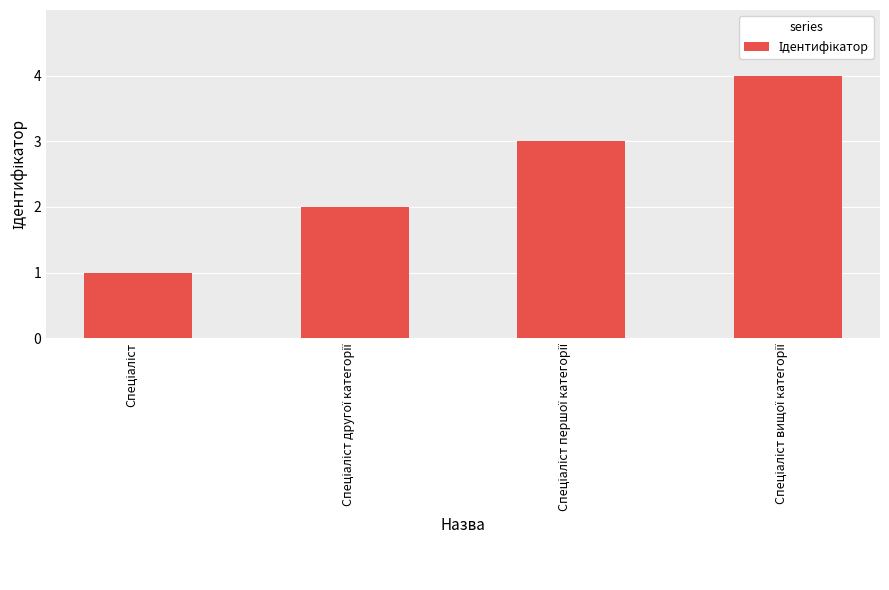

What is the difference between the maximum and minimum values?

3